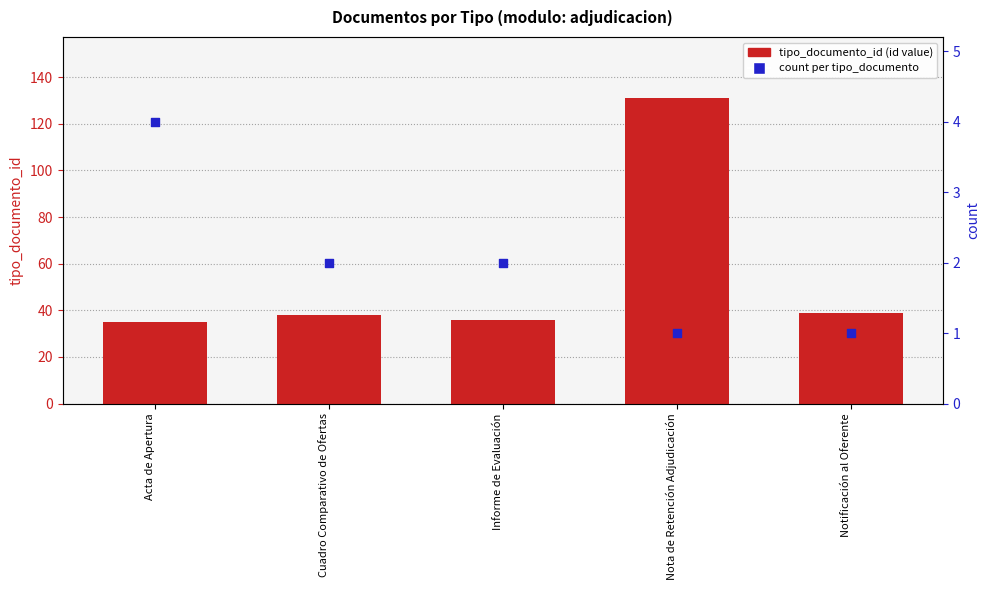

At how many categories does at least one series exceed 31?

5